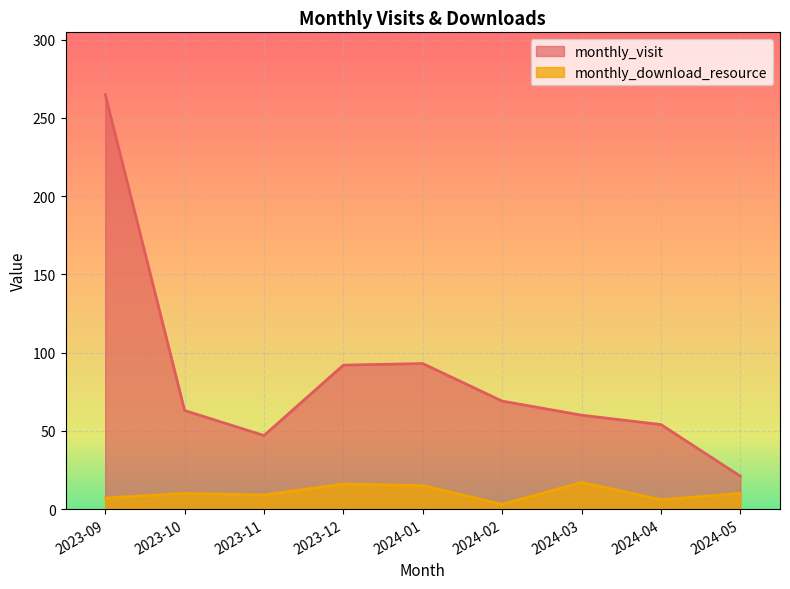

What is the sum of all monthly_download_resource values?

93